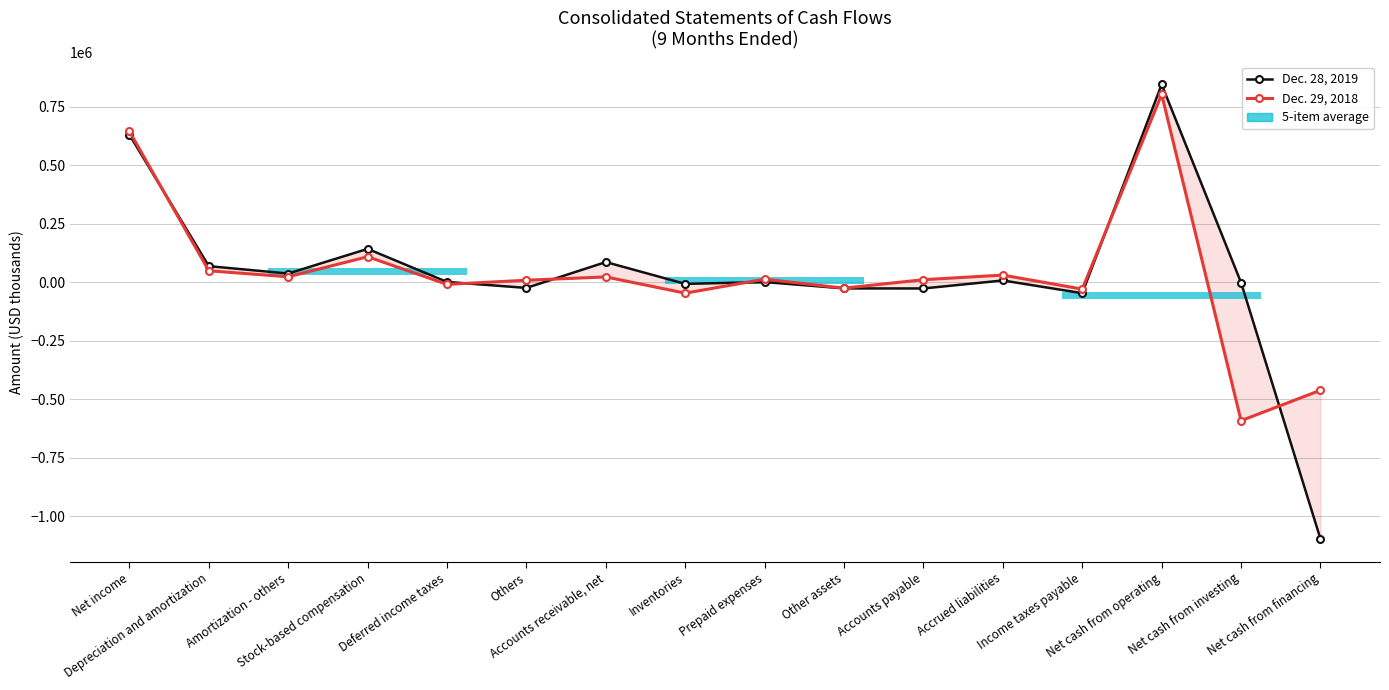

True or false: Dec. 28, 2019 has a value of 1990 at Deferred income taxes.

False